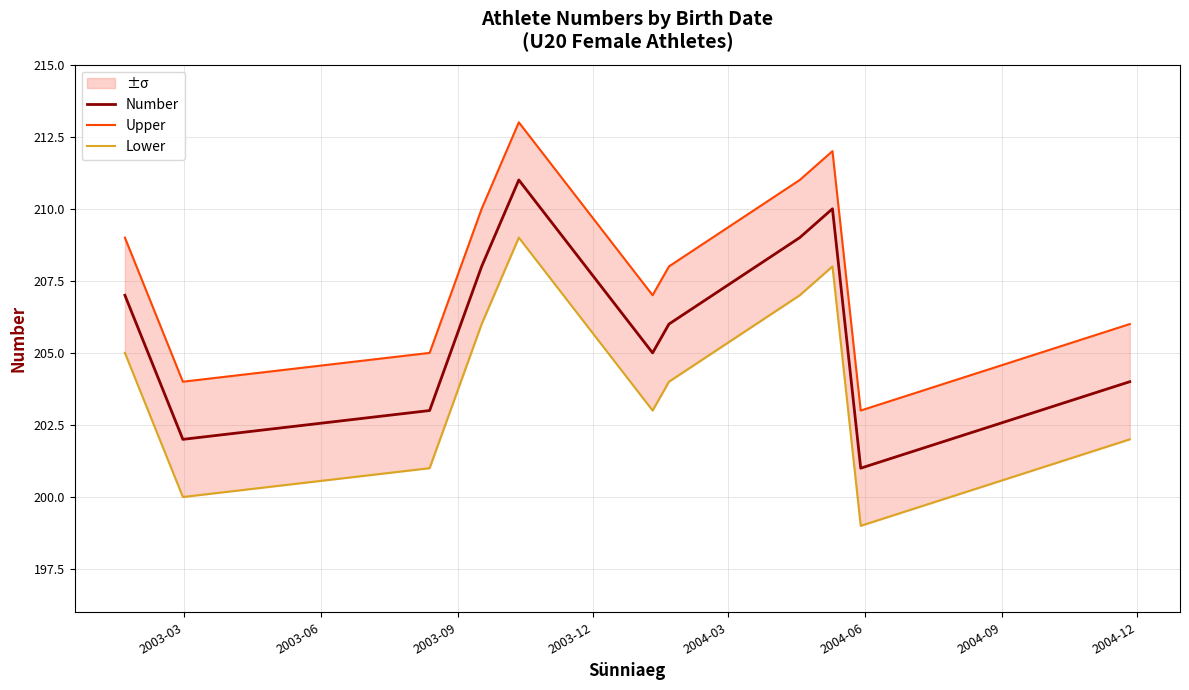

At how many categories does at least one series exceed 200?

11